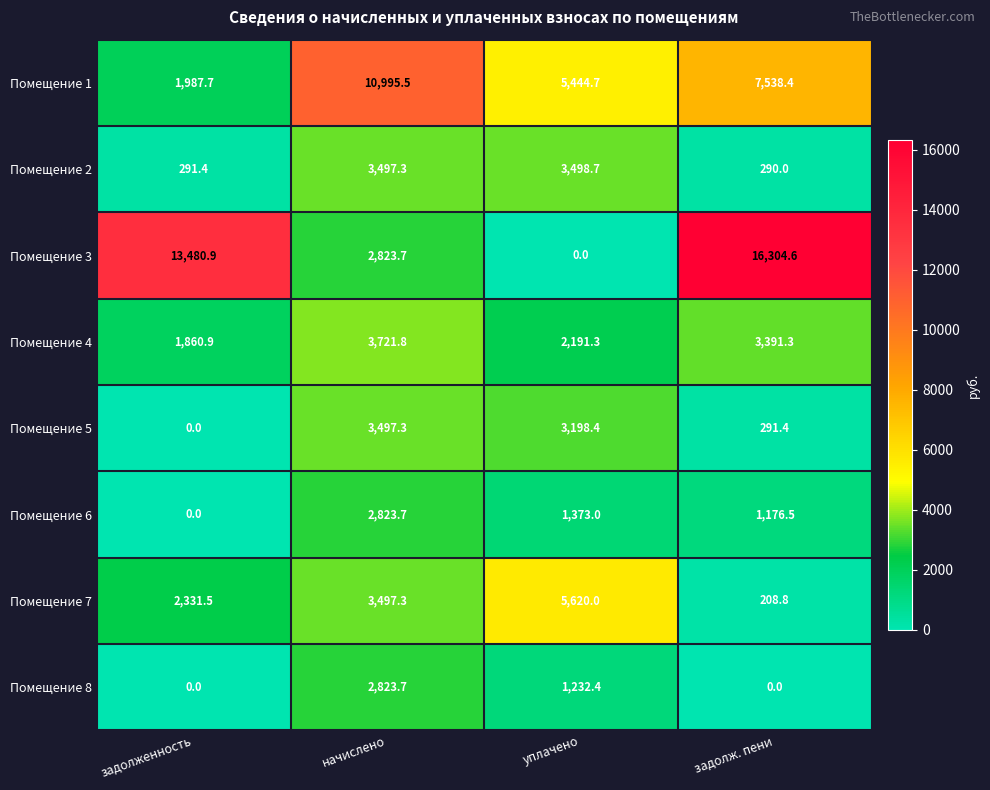

What is the average value of the Помещение 6 series?

1343.3